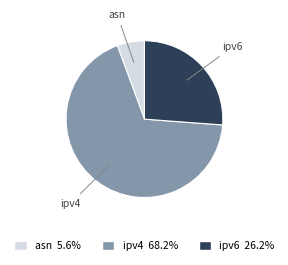

Combined, do asn and ipv4 account for over 50%?

Yes